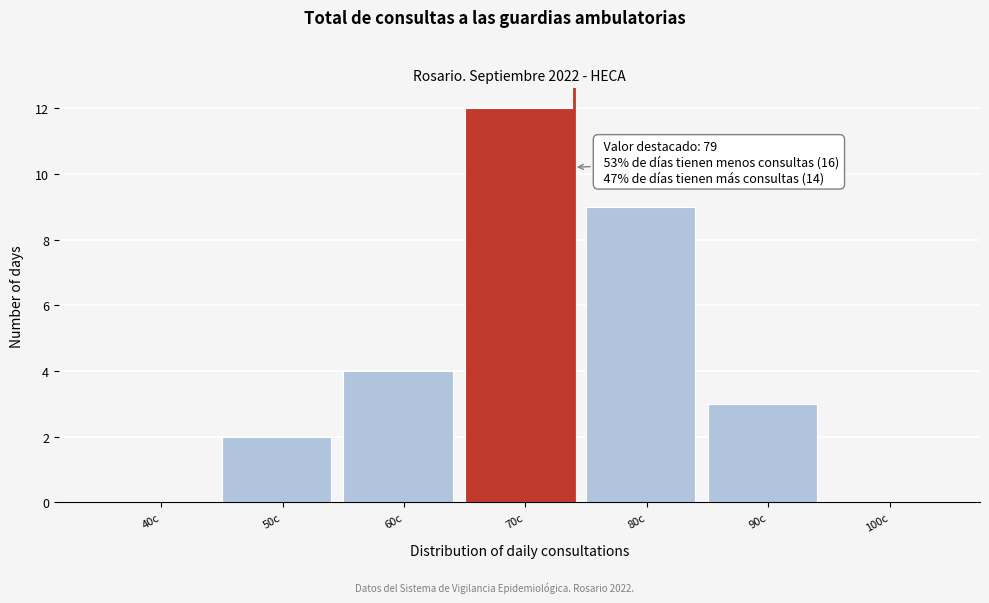

Reading left to right, list all the values displayed in this chart.

40c=0	50c=2	60c=4	70c=12	80c=9	90c=3	100c=0